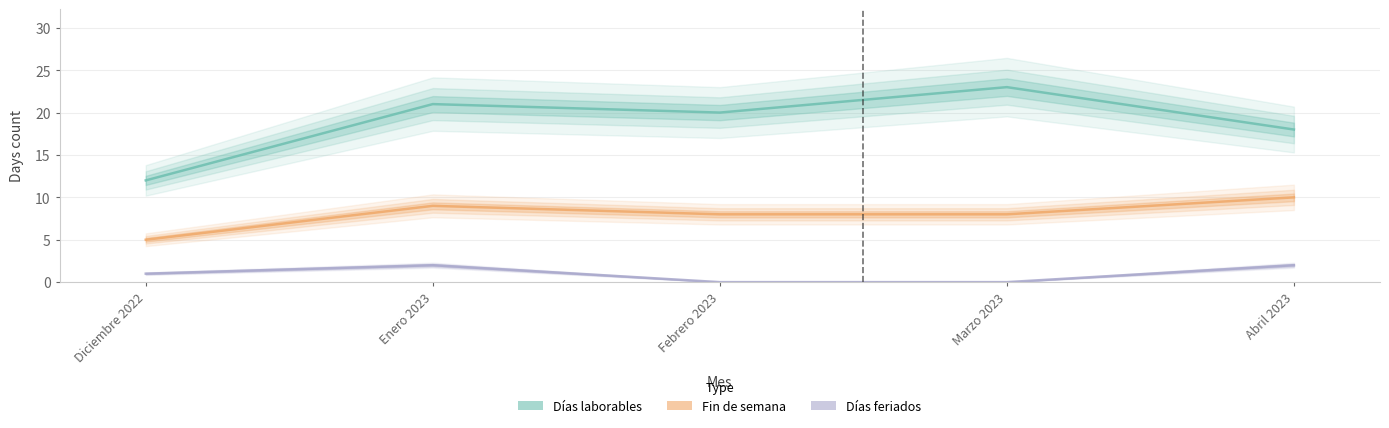

How many categories are shown in the chart?

5